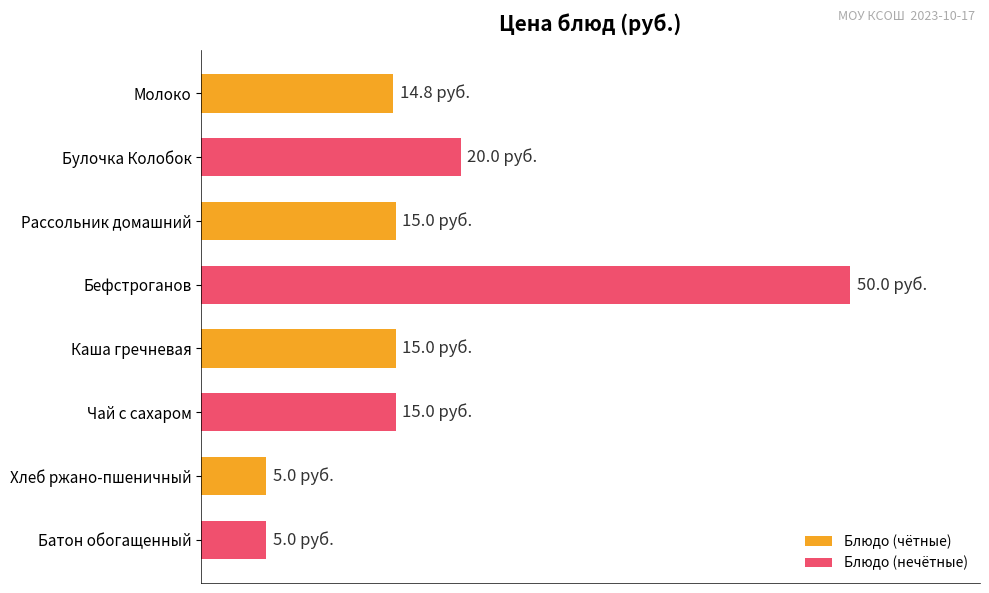

Does the chart contain any negative values?

No